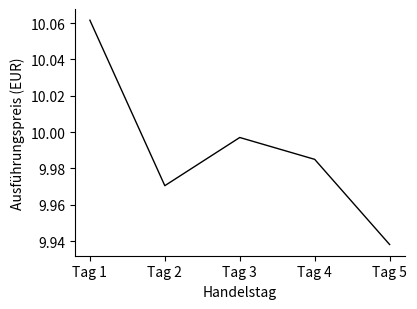

Rank the categories by value from highest to lowest.

Tag 1, Tag 3, Tag 4, Tag 2, Tag 5